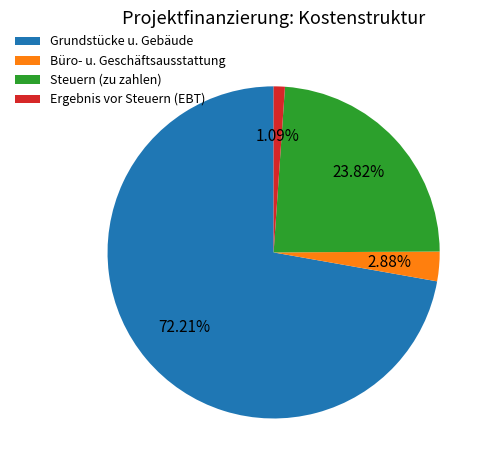

Is it true that Ergebnis vor Steuern (EBT) is 1% of the pie?

True